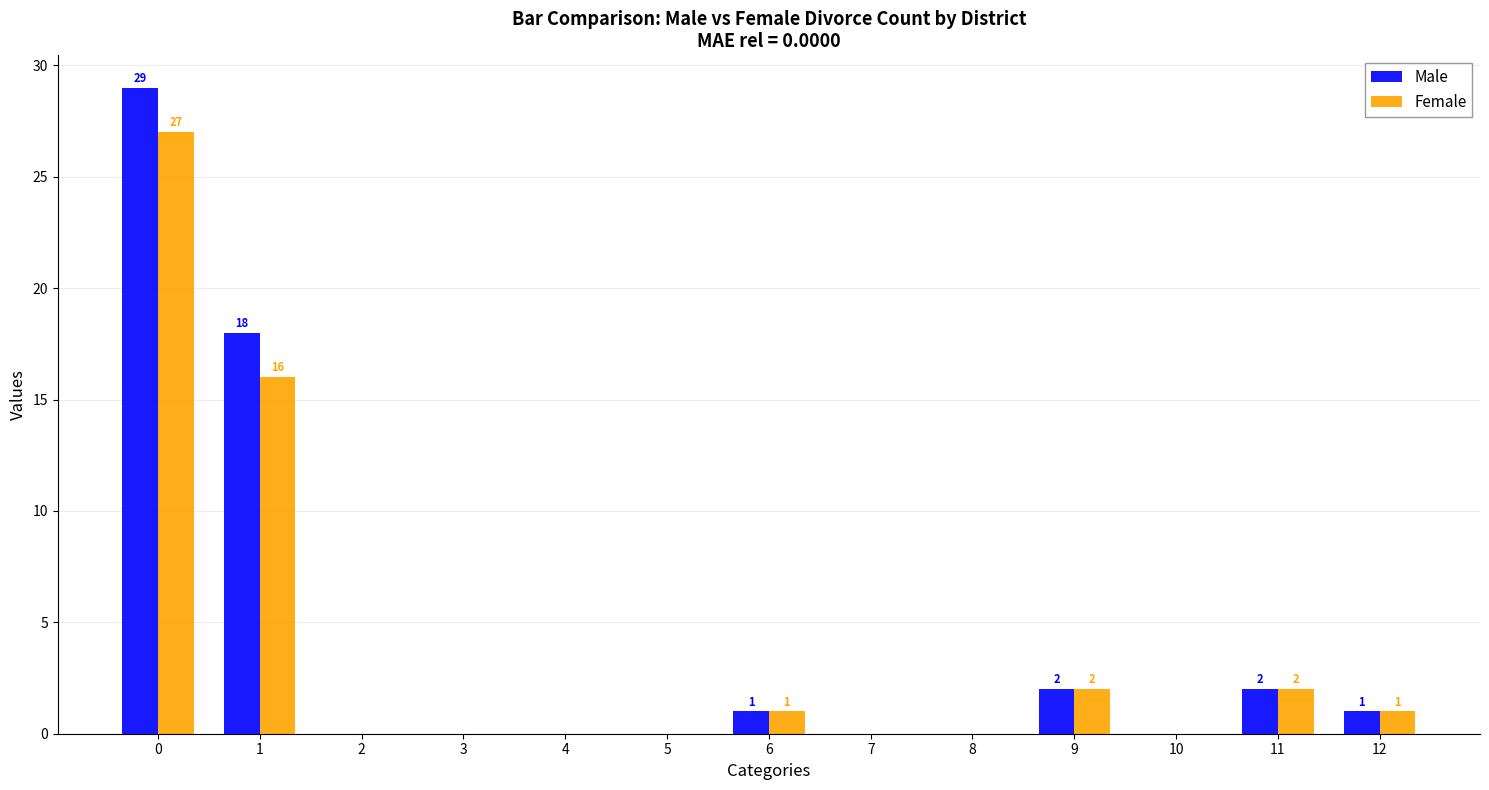

What is the average value of the Male series?

4